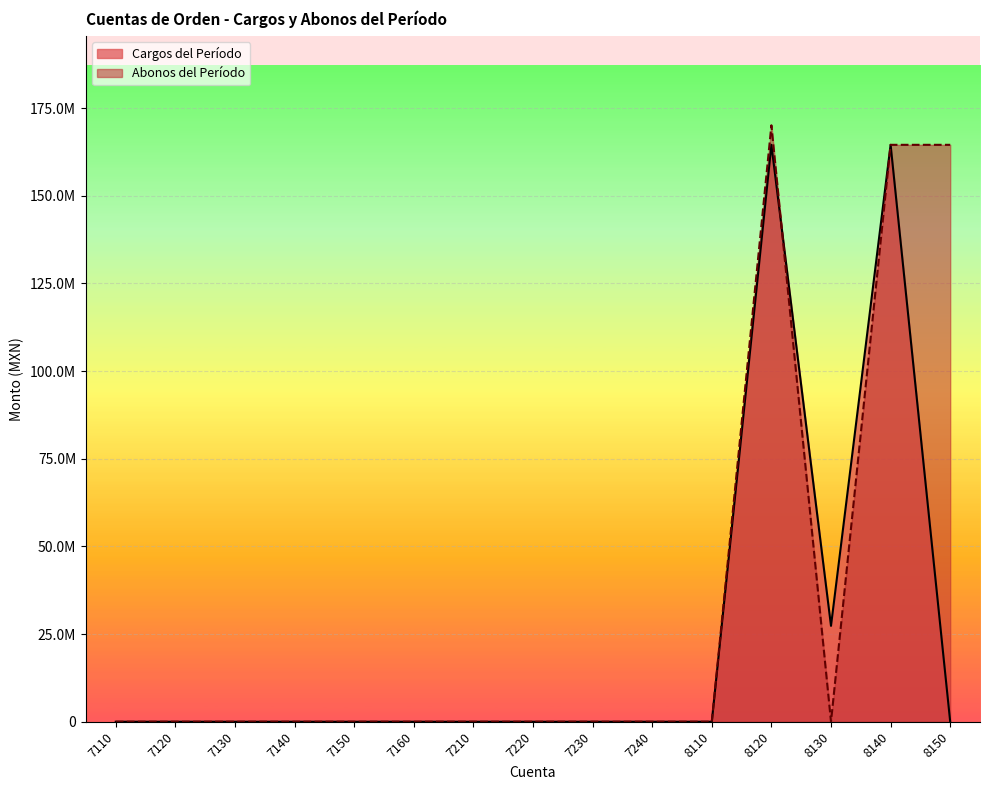

What are all the series names shown in the legend?

Cargos del Período, Abonos del Período